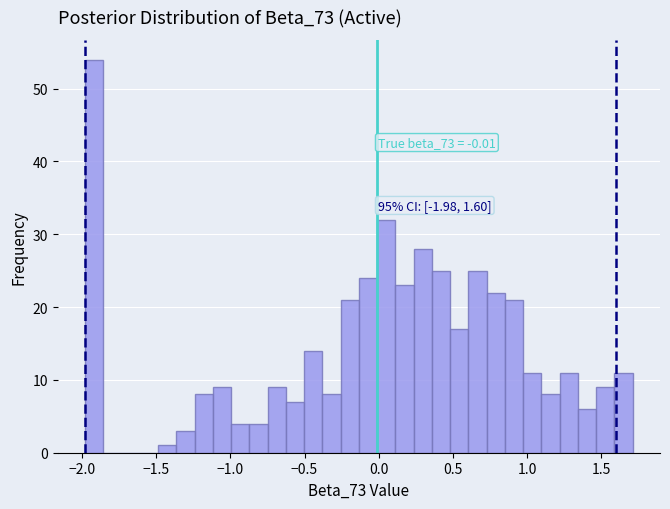

Read against the x-axis, roughly where is the centre of the tallest bar?

-1.90